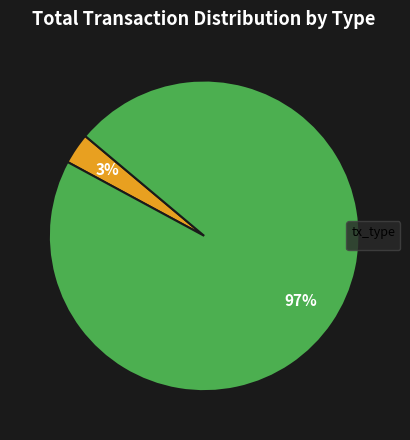

How many segments does this pie chart have?

2